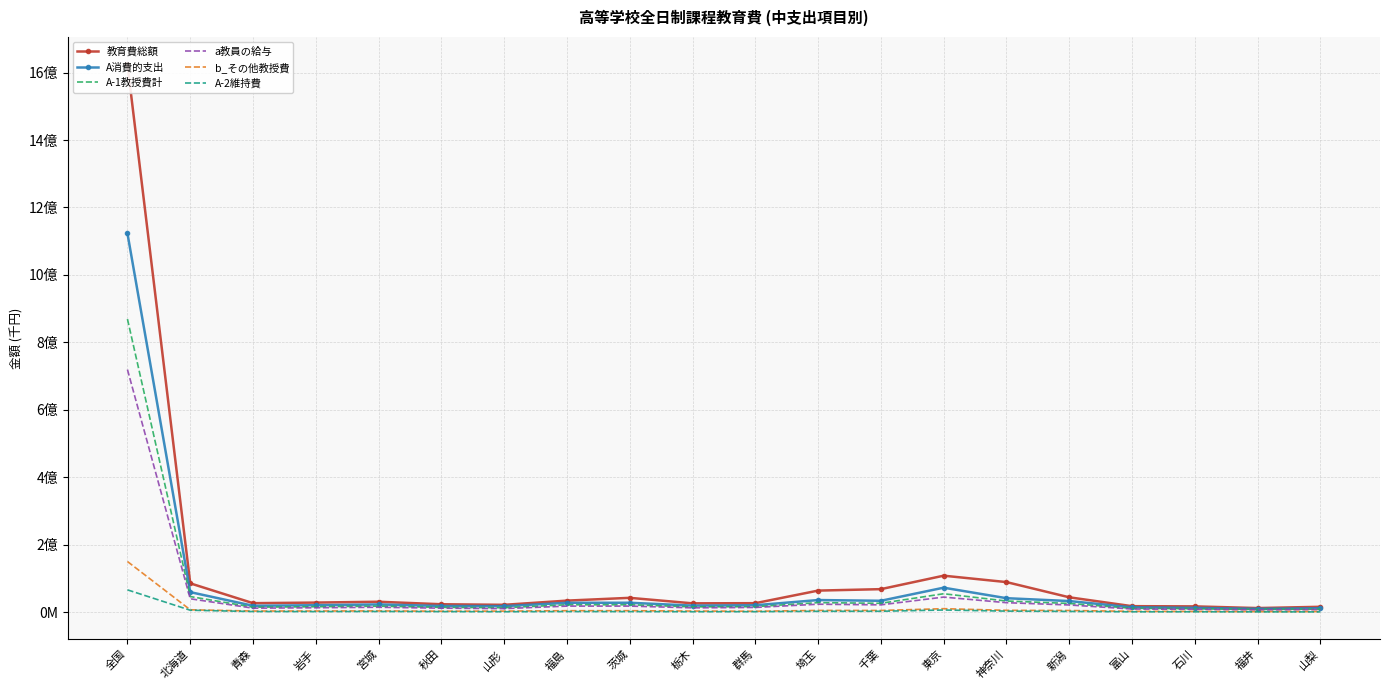

What is the total value across all series at 青森?

74979791